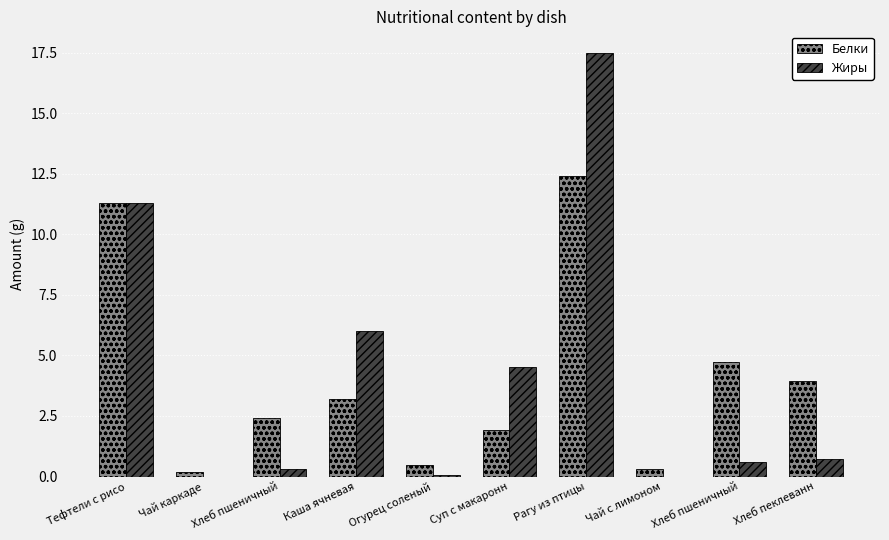

What are all the series names shown in the legend?

Белки, Жиры